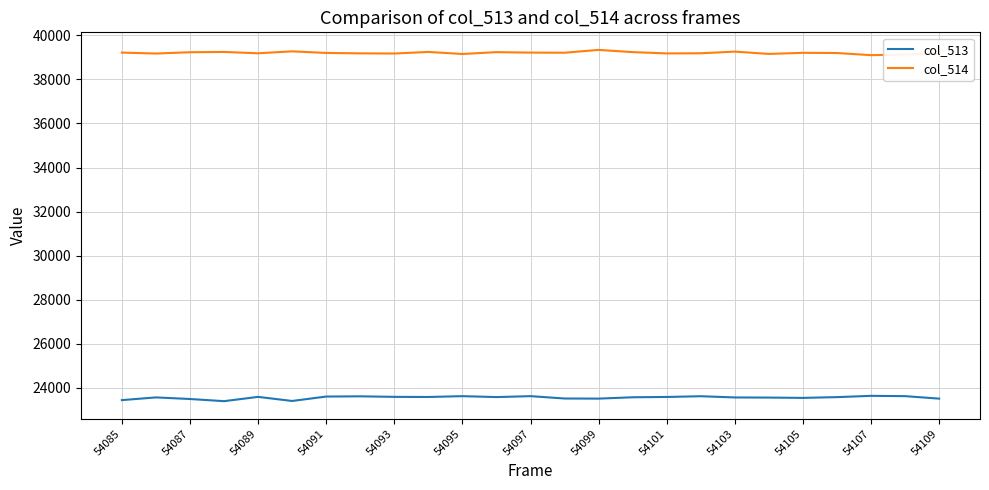

Rank the series by their average value, from lowest to highest.

col_513, col_514